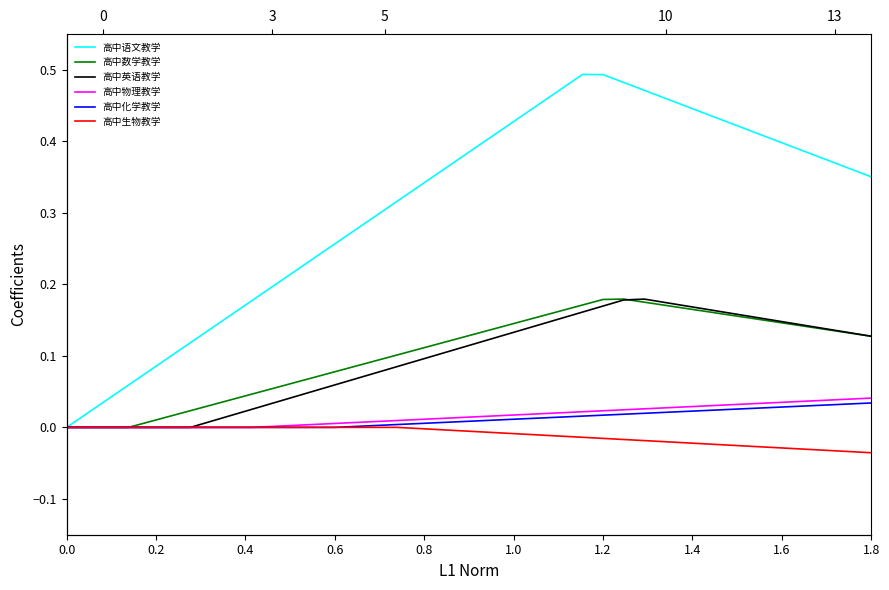

How many distinct data groups are displayed?

6